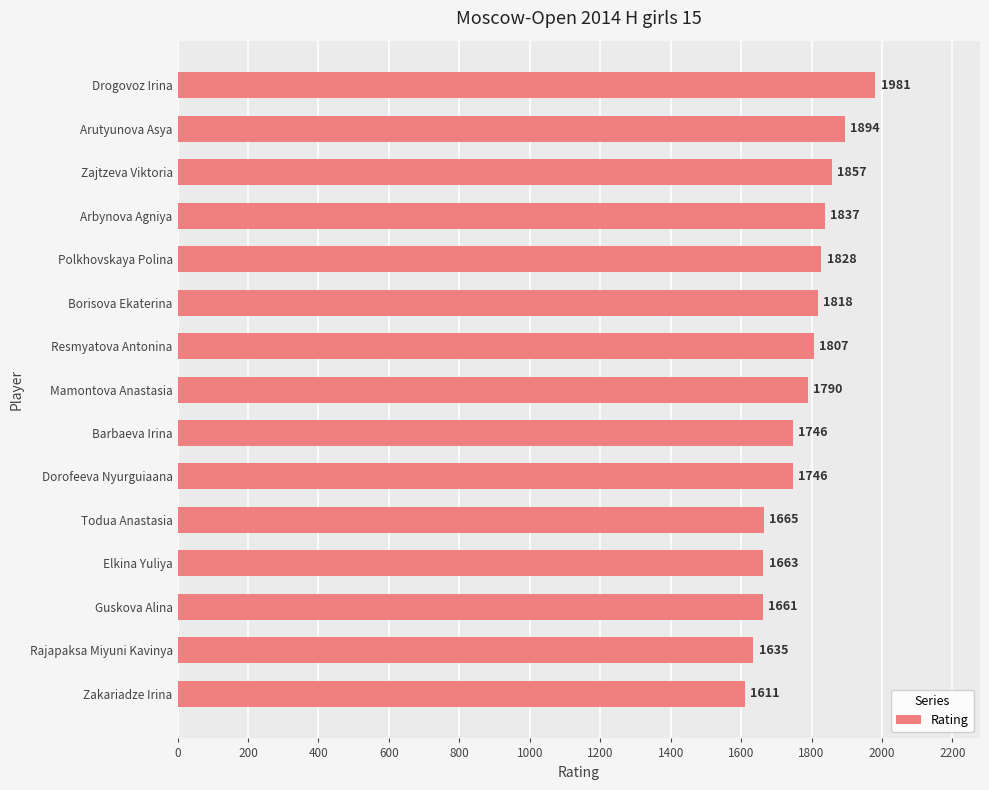

At which category does the chart reach its minimum across all series?

Zakariadze Irina